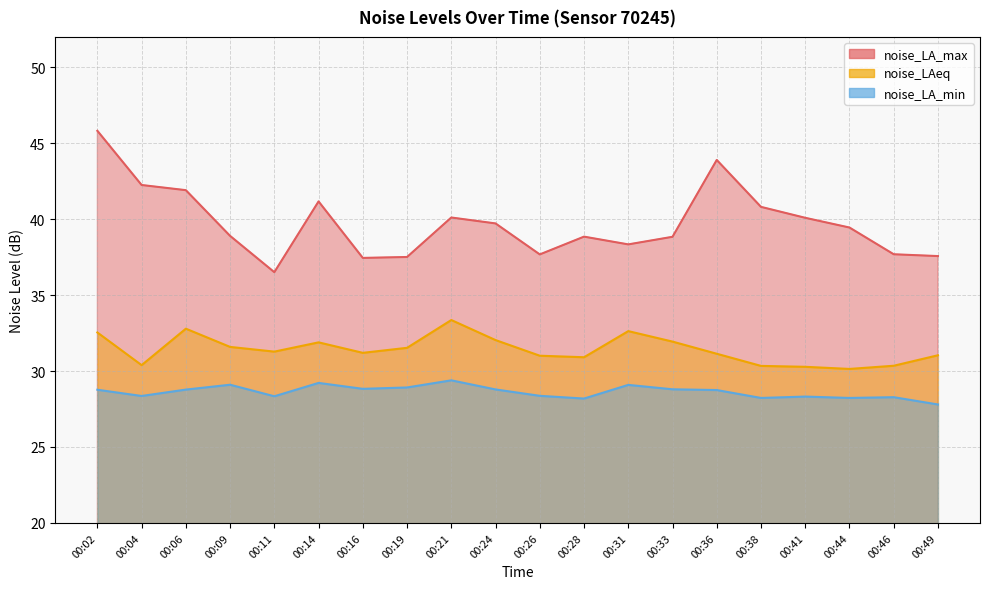

Does the chart display data point markers on the line(s)?

No